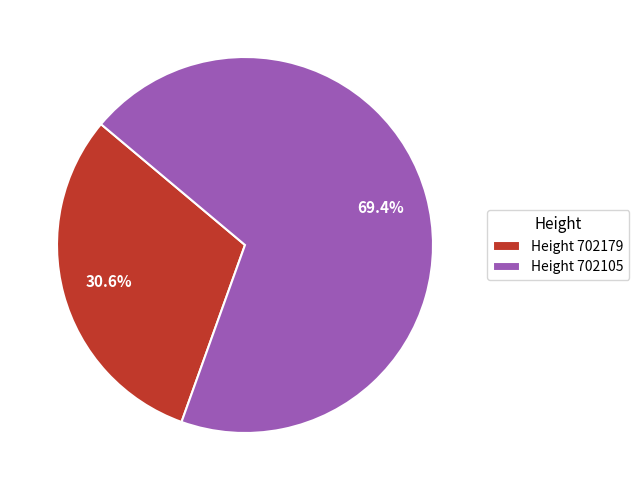

Combined, what portion of the pie is Height 702179 and Height 702105?

100.0%